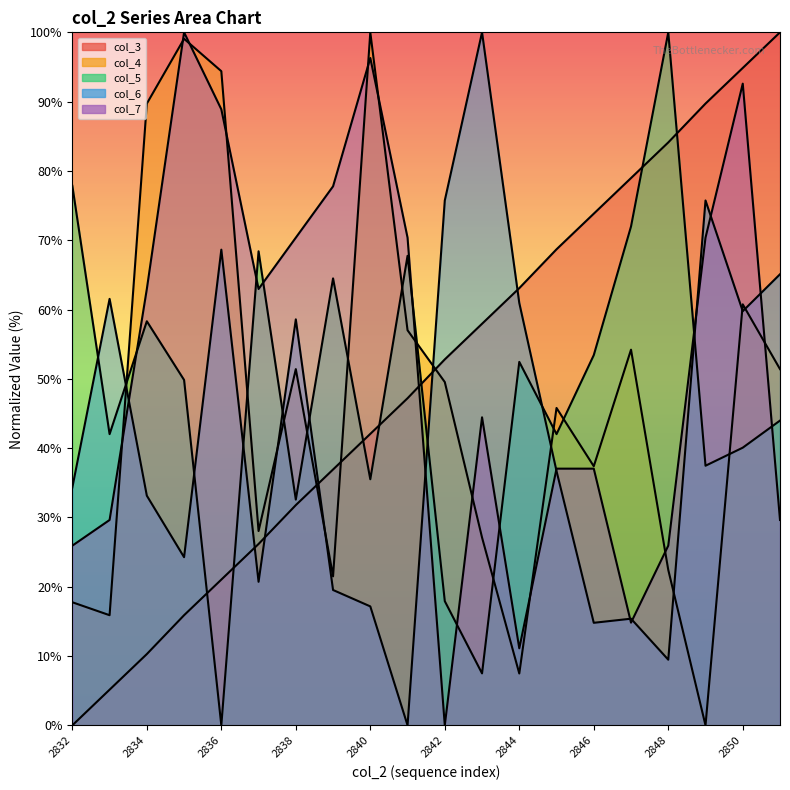

The value of col_3 at 2839 is 36.9. True or false?

True